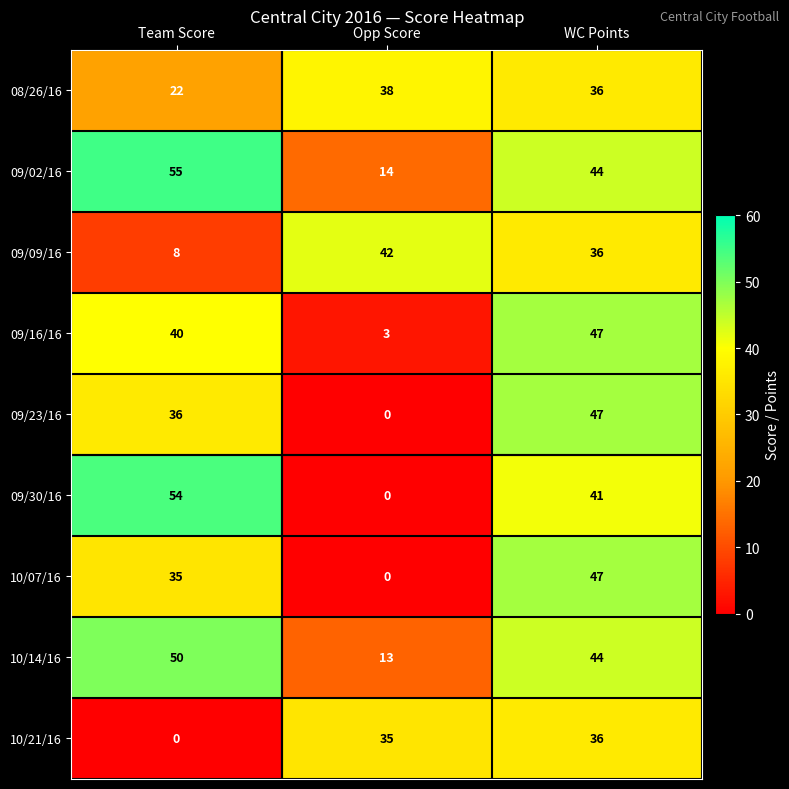

What is the sum of all 09/02/16 values?

113